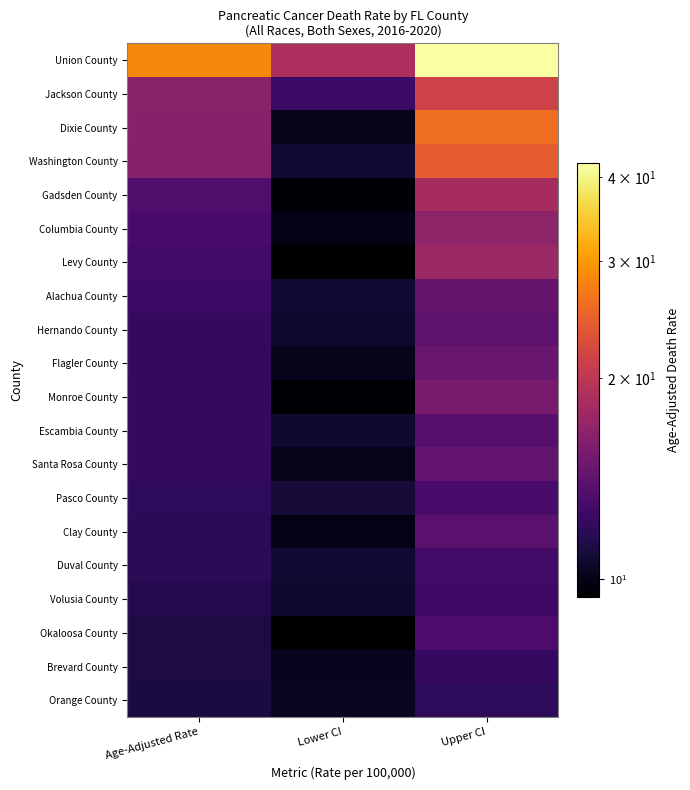

At which category is the sum across all series the highest?

Upper CI